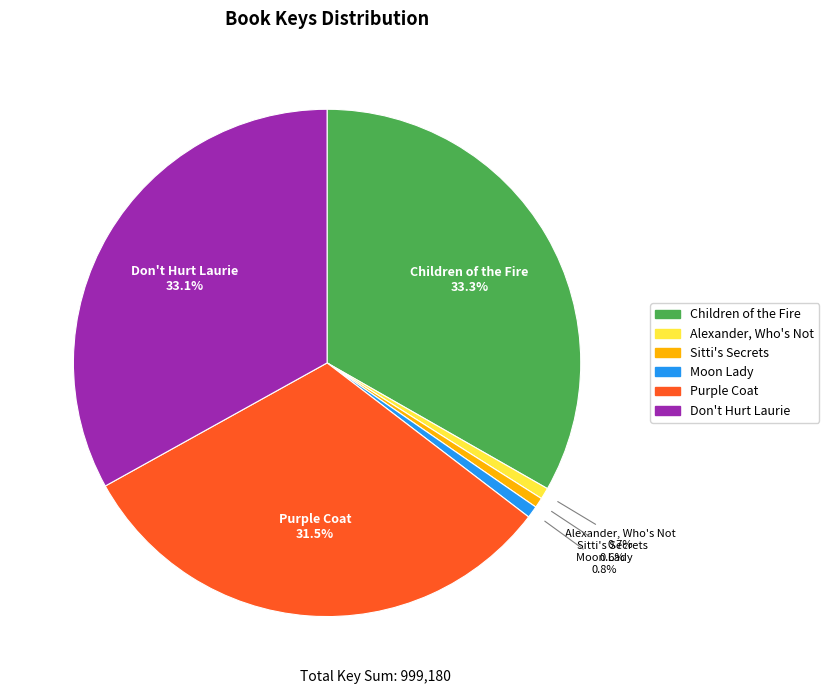

Rank the categories by value from highest to lowest.

Children of the Fire, Don't Hurt Laurie, Purple Coat, Moon Lady, Alexander, Who's Not, Sitti's Secrets